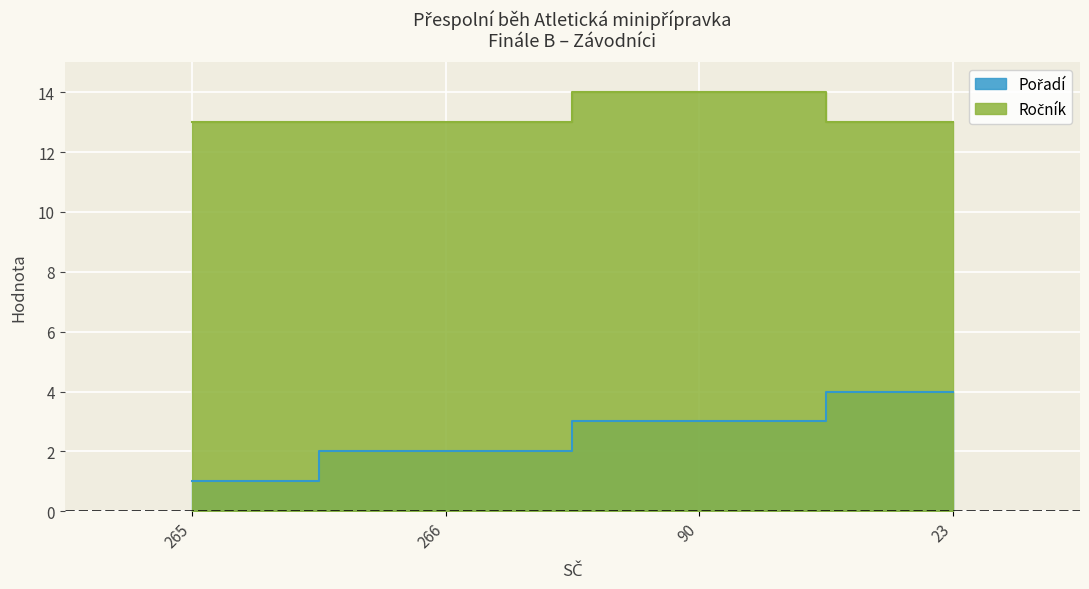

What are all the series names shown in the legend?

Pořadí, Ročník